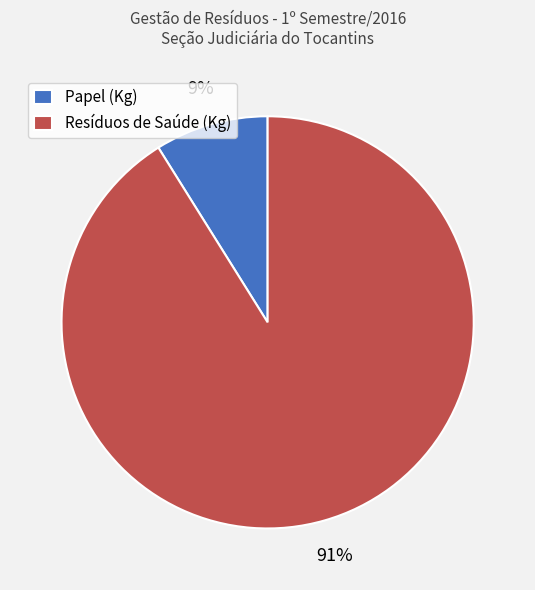

To the nearest percent, what is the average slice percentage?

50%